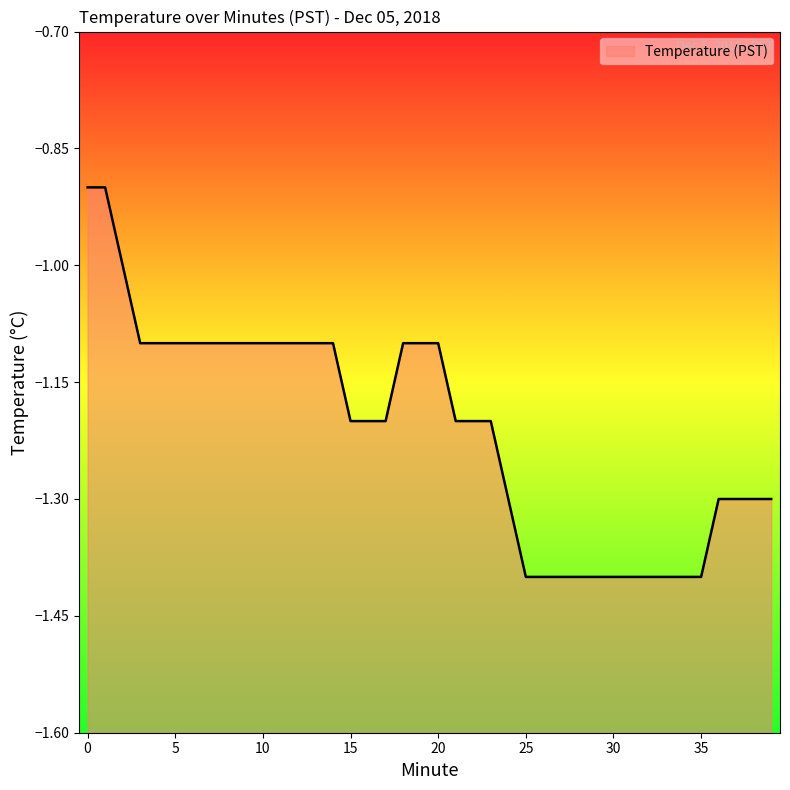

Between 25 and 34, which is larger?

25